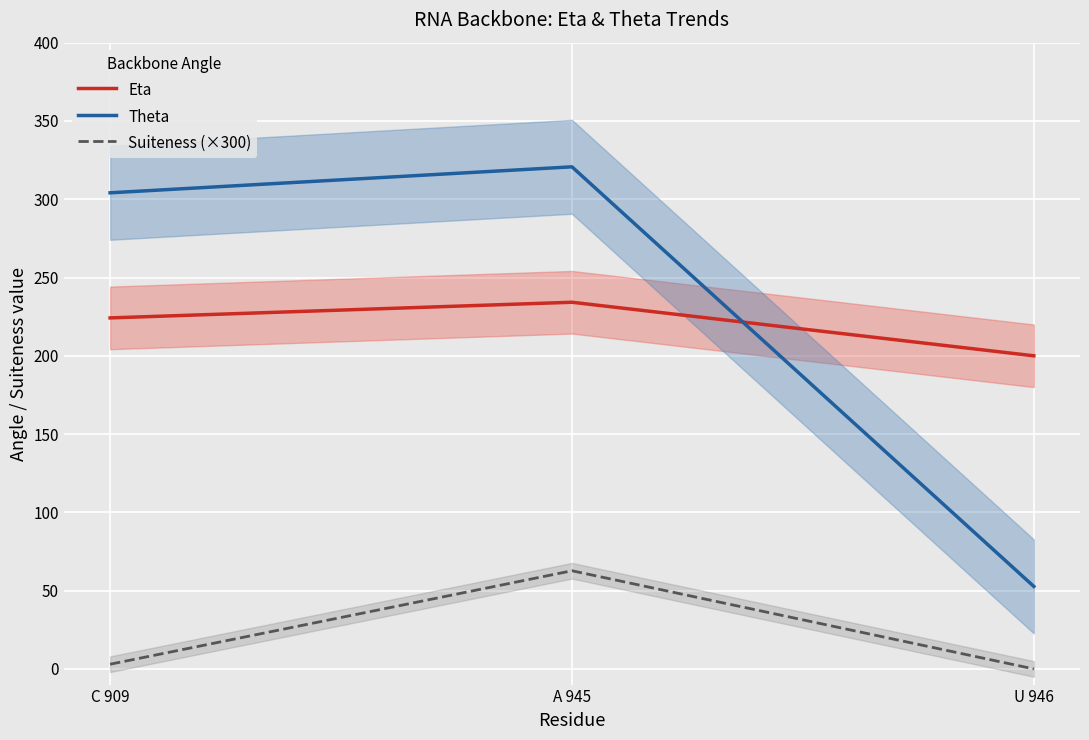

What position from the right is A 945?

2